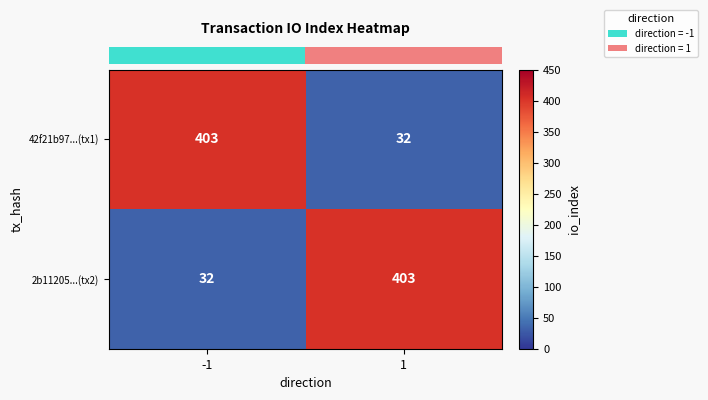

Rank the series at 1 from lowest to highest value.

42f21b97...(tx1), 2b11205...(tx2)